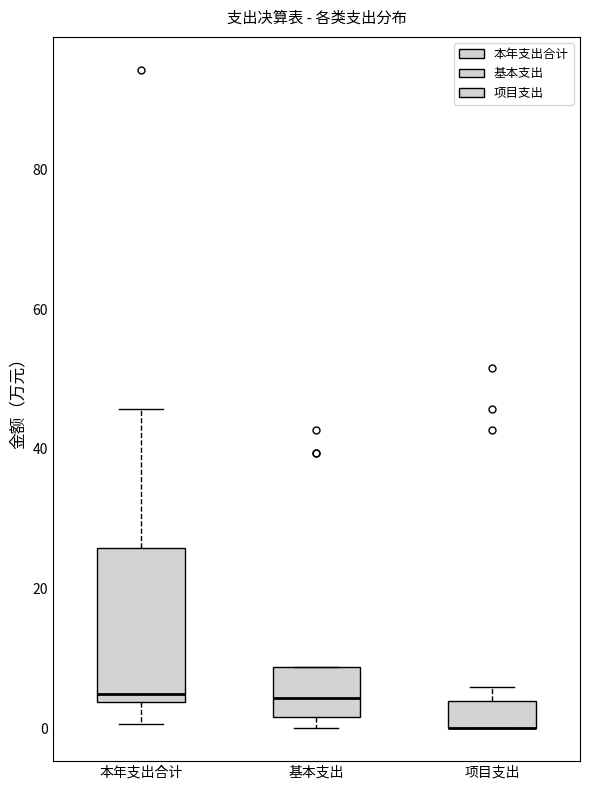

Reading left to right, read every box against the y-axis: the position of its median line, the range the box covers, and the ends of its whiskers. The values are not printed on the chart, so give them approximately, as read against the axis.

本年支出合计: median 4 (just above the box's lower edge), box 4 to 26, whiskers 0 to 46
基本支出: median 4, box 2 to 8, whiskers 0 to 8
项目支出: median 0 (drawn on the box's lower edge), box 0 to 4, whiskers 0 to 6